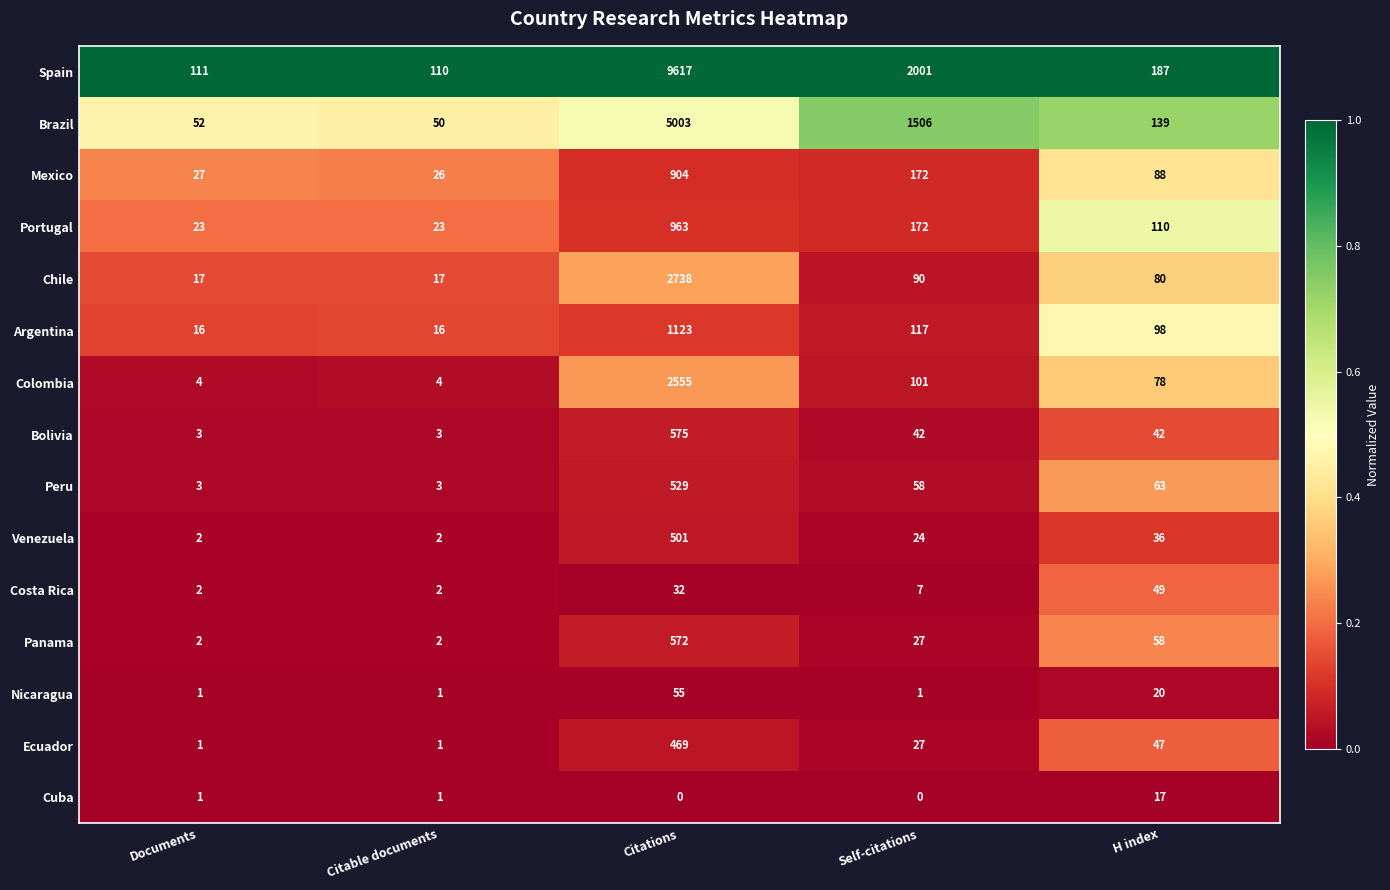

Which series changed the most between Citations and Self-citations?

Spain